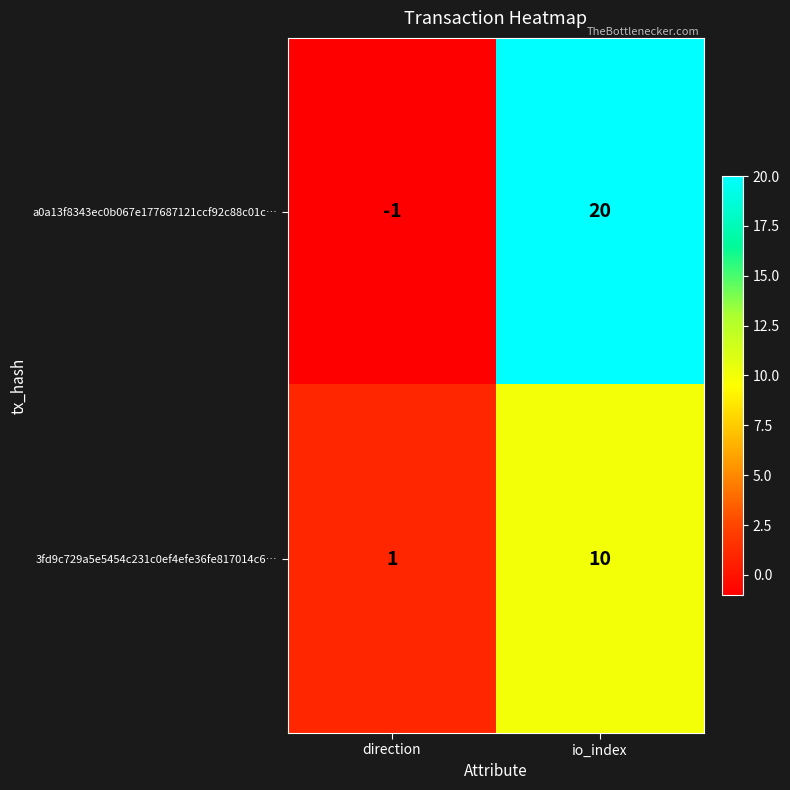

What is the difference between the highest and lowest values at io_index?

10